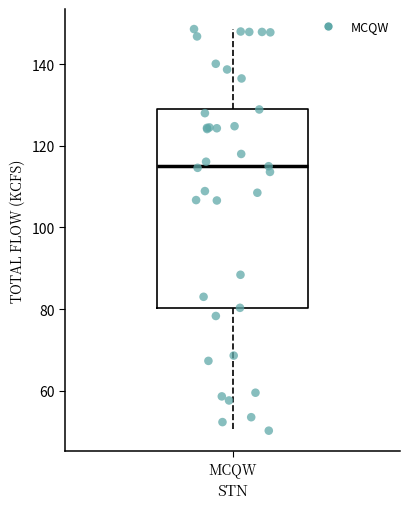

Where does the median line of the box for MCQW sit on the y-axis? The values are not printed on the chart, so give them approximately, as read against the axis.

116